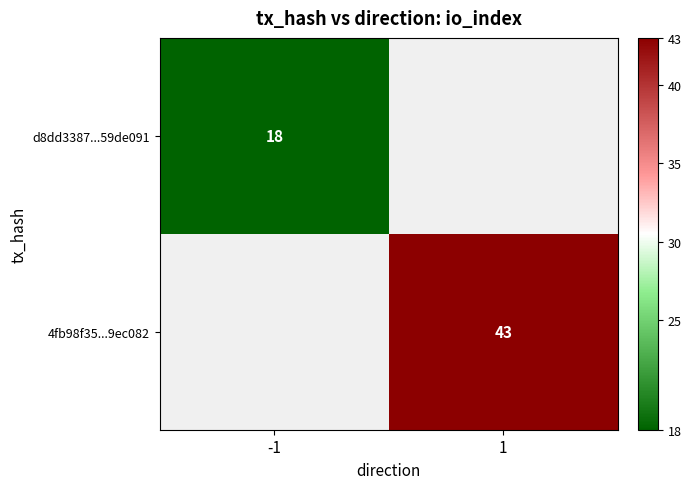

Is it true that d8dd3387...59de091 equals 18 at -1?

True